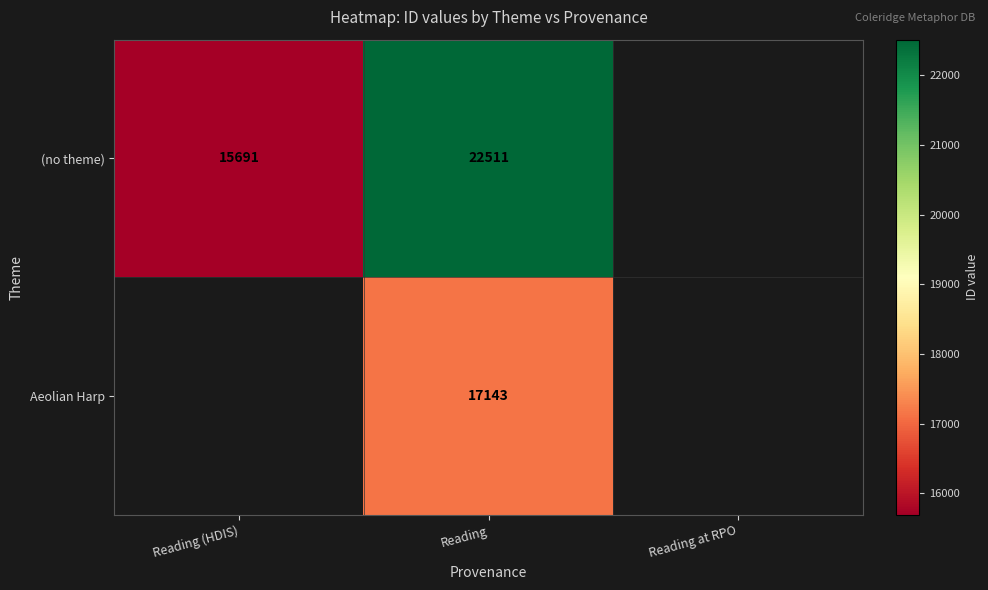

What is the smallest value displayed?

15691.0